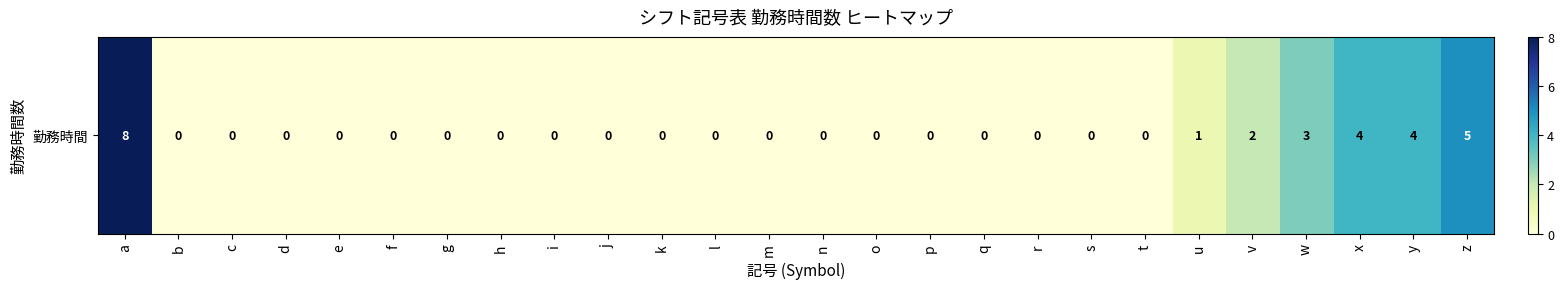

True or false: the data shows 0 at t.

True